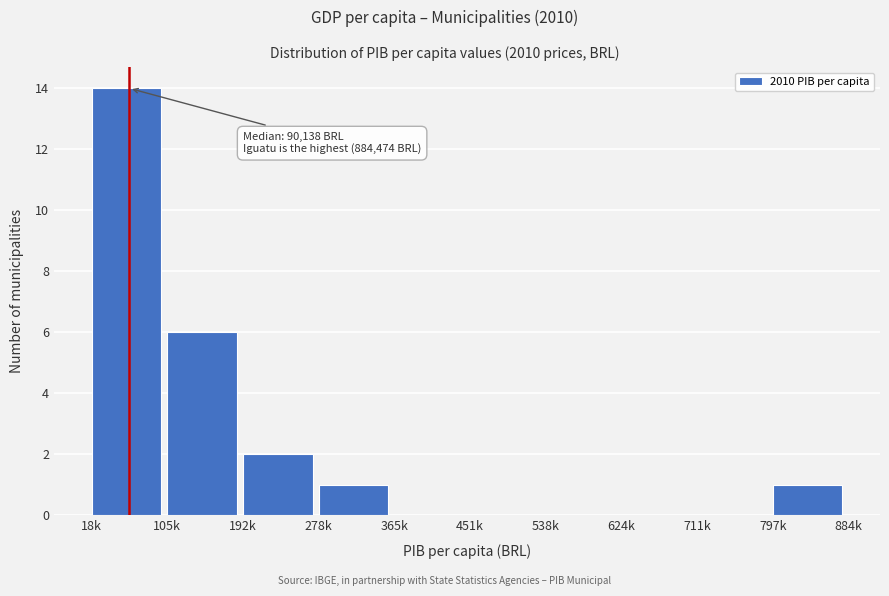

Reading right to left, transcribe all the data shown in this chart.

797k=1	711k=0	624k=0	538k=0	451k=0	365k=0	278k=1	192k=2	105k=6	18k=14